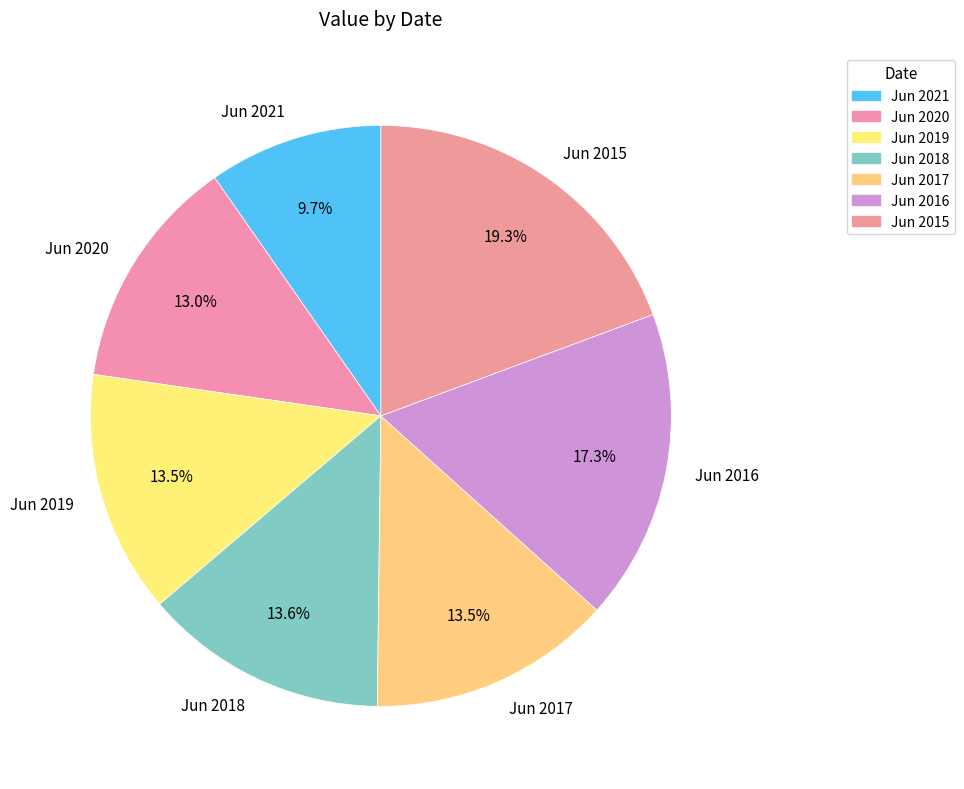

Is there a majority slice in this chart?

No